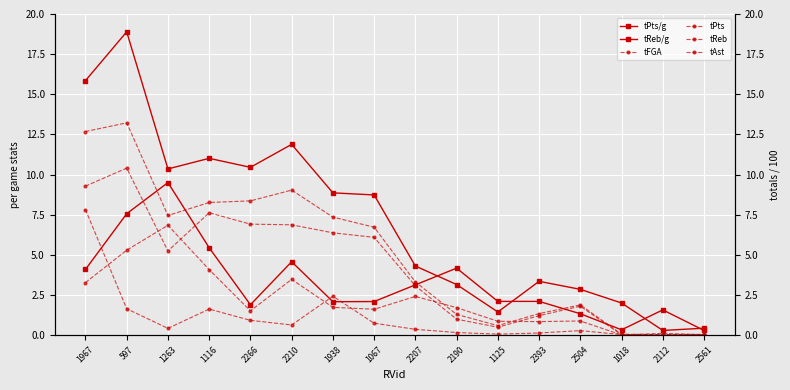

Reading right to left, list all the values displayed in this chart.

tPts/g: 0.4	0.3	2.0	2.9	3.4	1.4	3.1	4.3	8.7	8.9	11.9	10.4	11.0	10.3	18.9	15.8
tReb/g: 0.3	1.6	0.3	1.3	2.1	2.1	4.2	3.1	2.1	2.1	4.6	1.9	5.4	9.5	7.6	4.1
tFGA: 0.1	0.0	0.0	1.8	1.2	0.5	1.0	3.1	6.1	6.4	6.9	6.9	7.6	5.2	10.4	9.3
tPts: 0.0	0.0	0.1	1.9	1.3	0.6	1.3	3.3	6.7	7.3	9.0	8.4	8.3	7.5	13.2	12.7
tReb: 0.0	0.1	0.0	0.9	0.8	0.9	1.7	2.4	1.6	1.7	3.5	1.5	4.1	6.8	5.3	3.3
tAst: 0.0	0.0	0.0	0.3	0.1	0.1	0.2	0.4	0.7	2.4	0.6	0.9	1.6	0.4	1.6	7.8